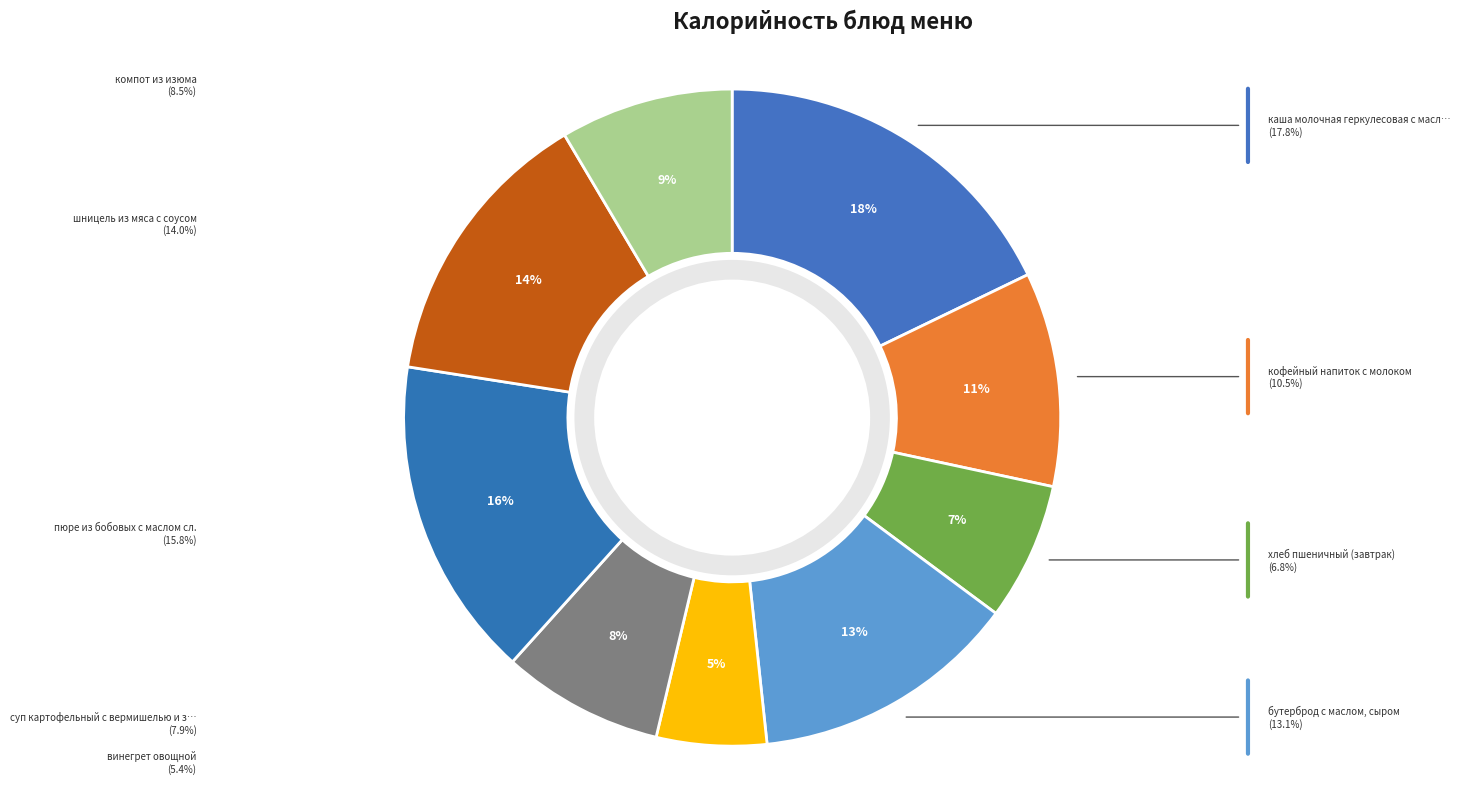

Which slice is the smallest?

винегрет овощной